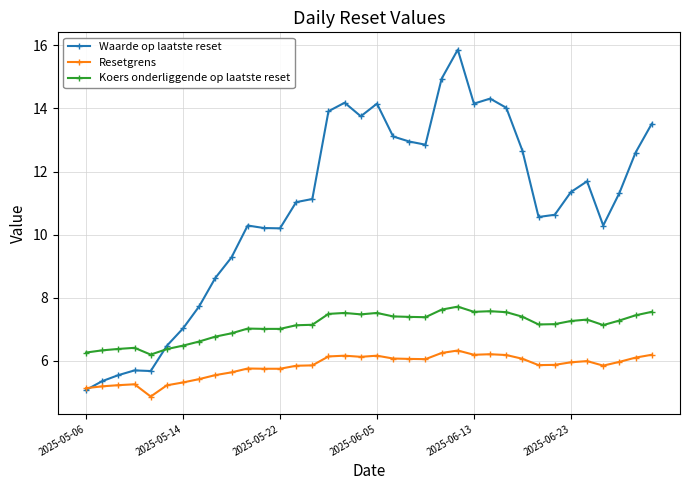

True or false: Koers onderliggende op laatste reset and Resetgrens cross at least once.

False